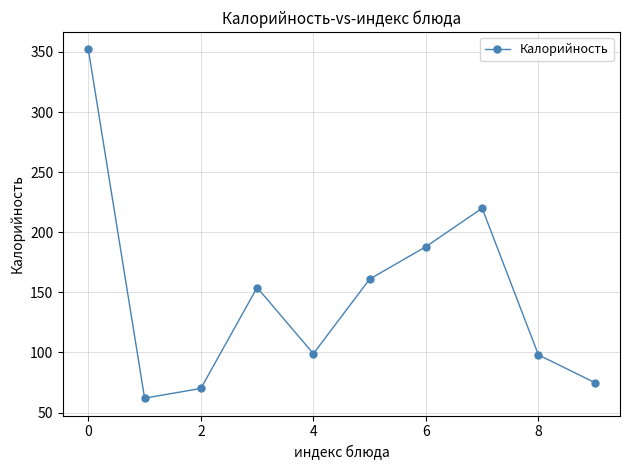

What is the value of the 7th point from the left?

188.0